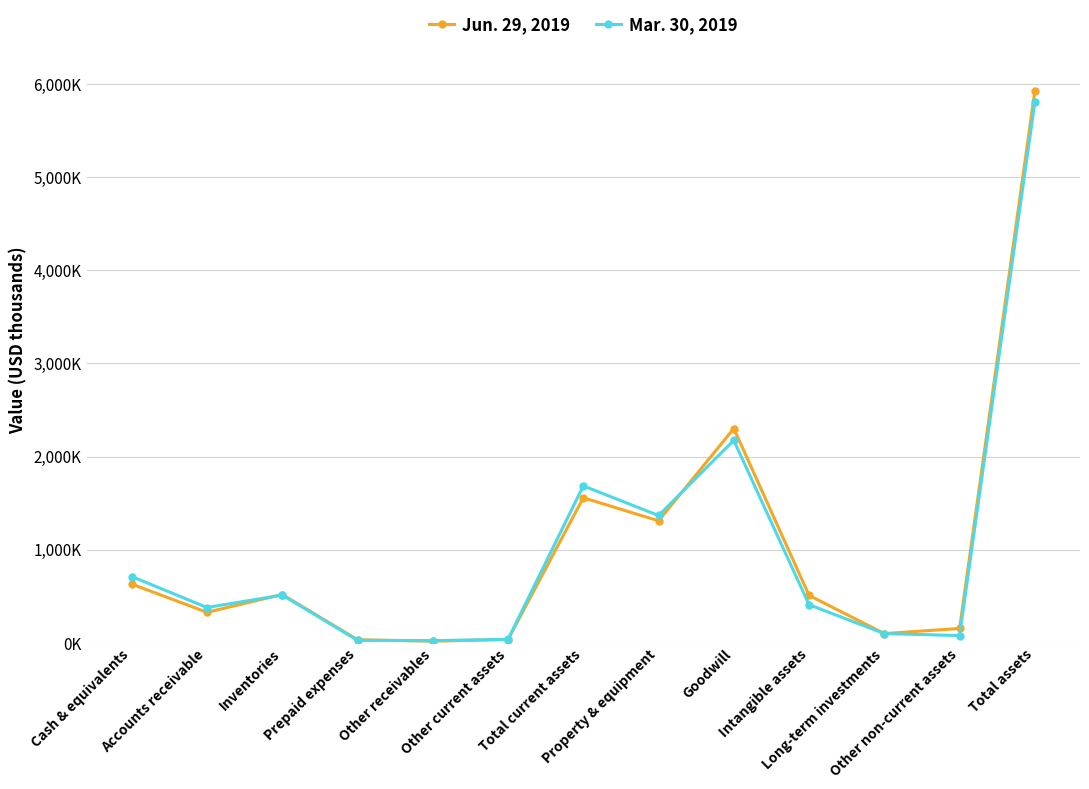

What is the smallest value displayed?

16506